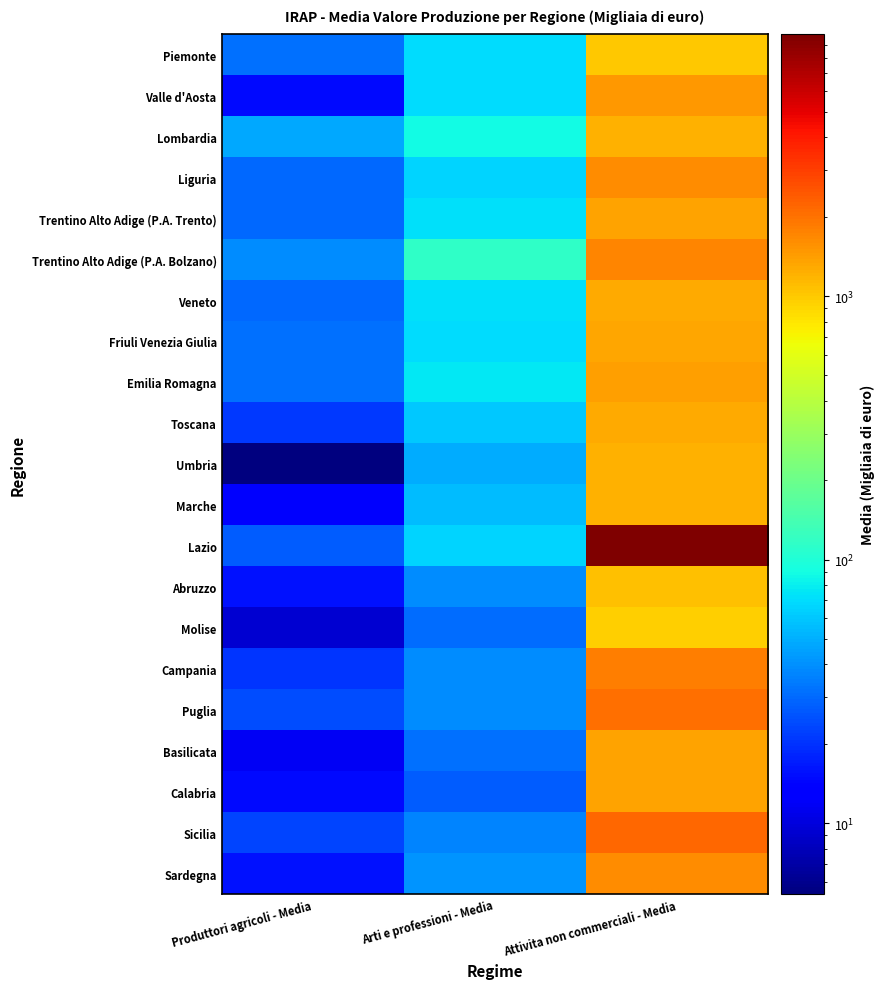

Which series has the largest range (max minus min)?

Lazio